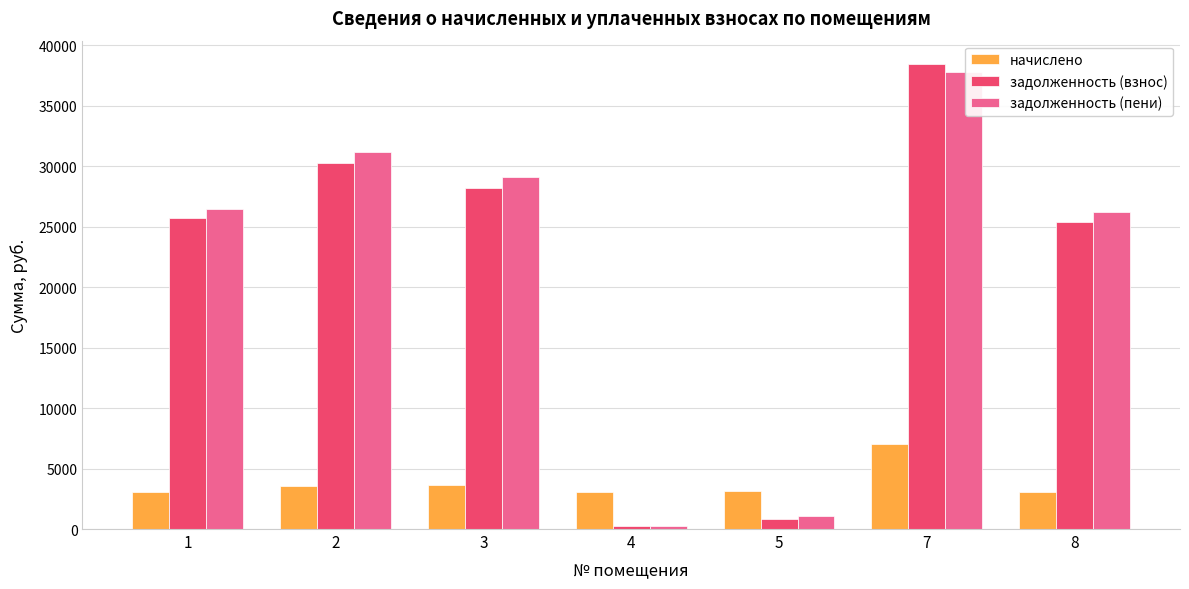

What is the greatest value displayed?

38453.7